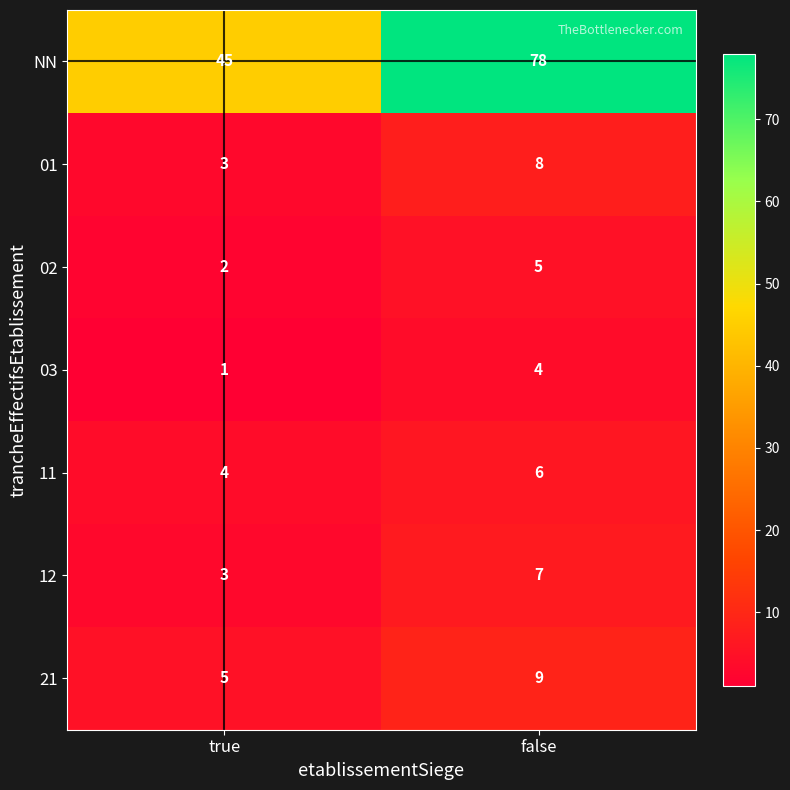

Reading left to right, list all the values displayed in this chart.

NN: 45	78
01: 3	8
02: 2	5
03: 1	4
11: 4	6
12: 3	7
21: 5	9